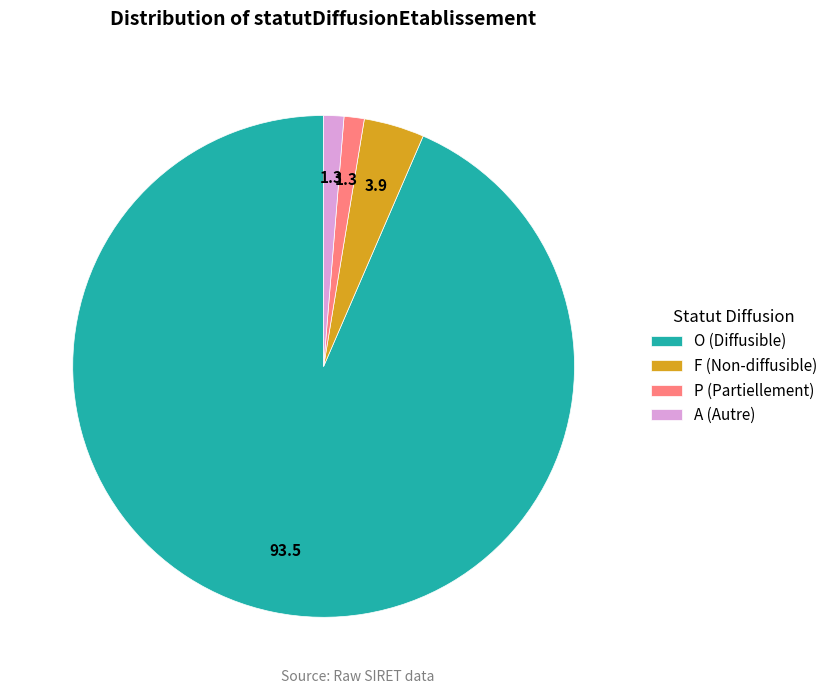

What is the ratio of the value at A (Autre) to the value at F (Non-diffusible)?

0.3